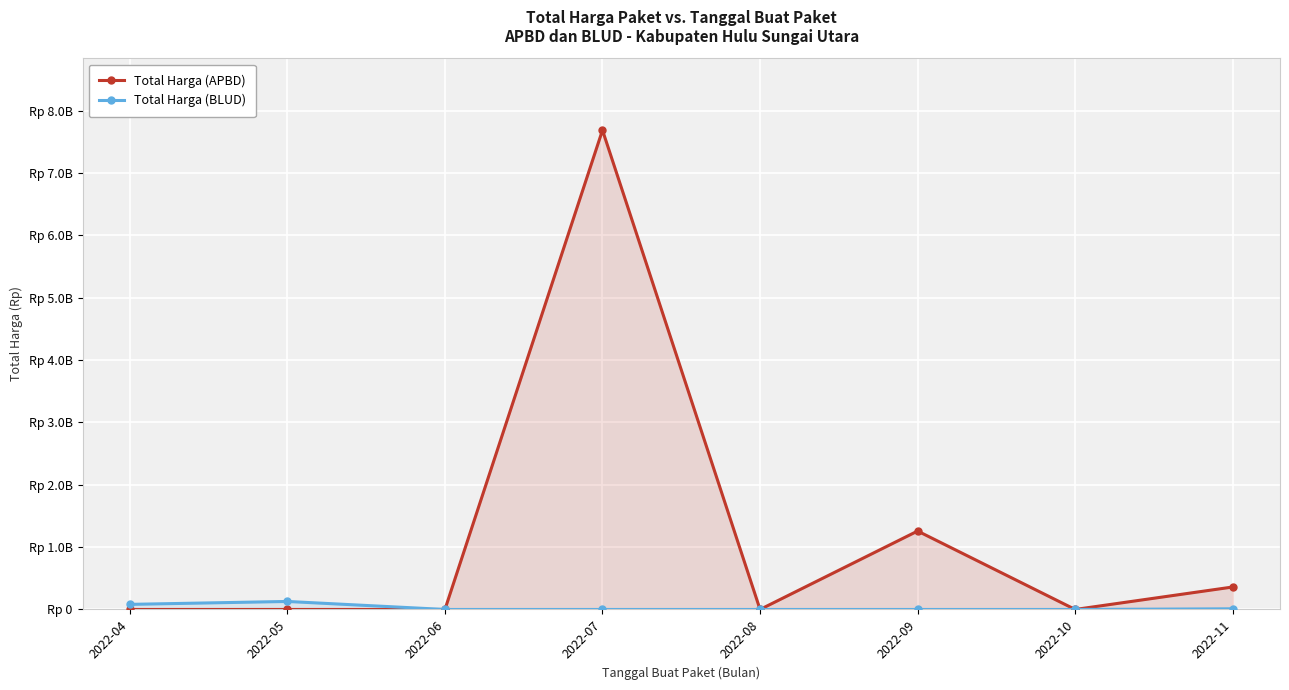

The value of Total Harga (BLUD) at 2022-04 is 56535484. True or false?

False